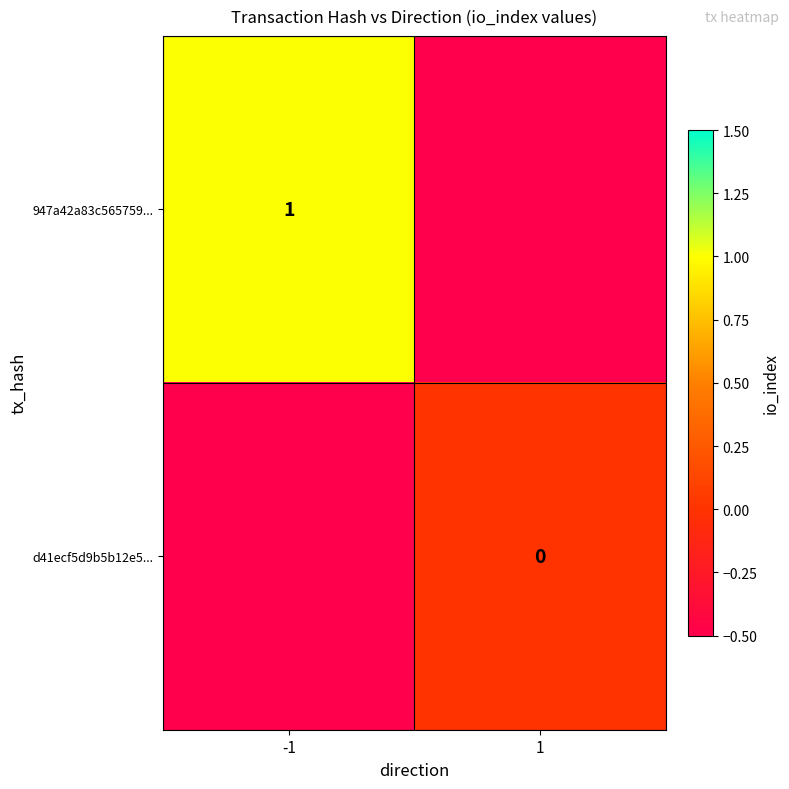

At how many categories does at least one series exceed 0?

1